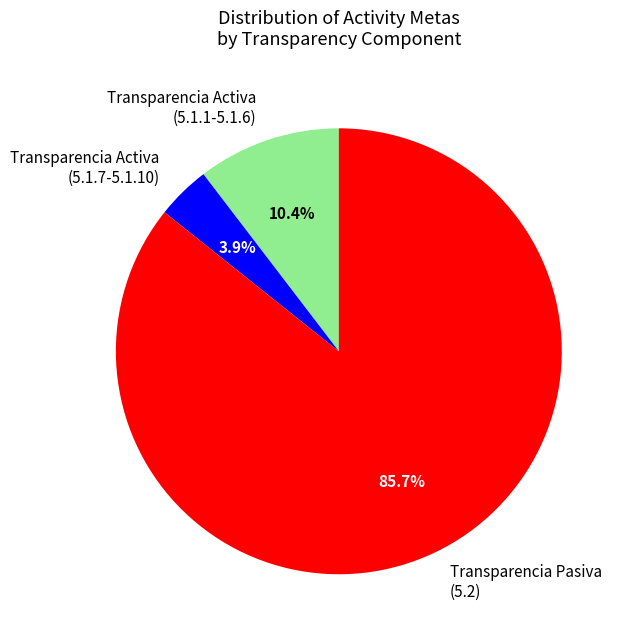

Which slice is the largest?

Transparencia Pasiva (5.2)